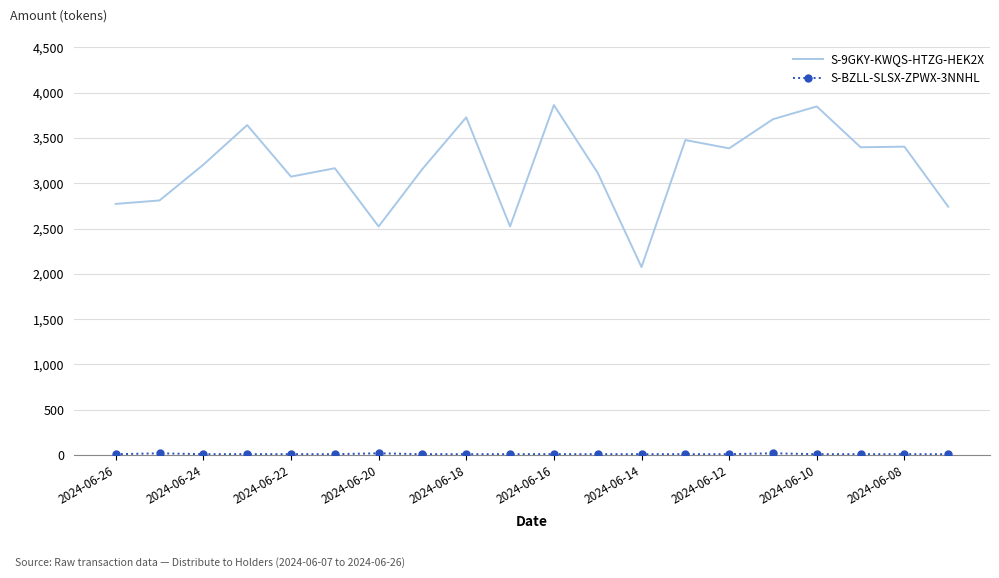

What is the greatest value displayed?

3862.6